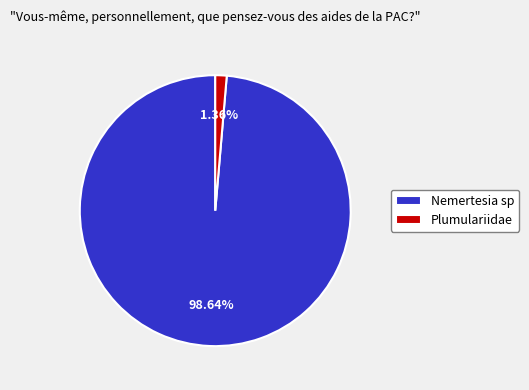

What percentage do Nemertesia sp and Plumulariidae together represent?

100.0%